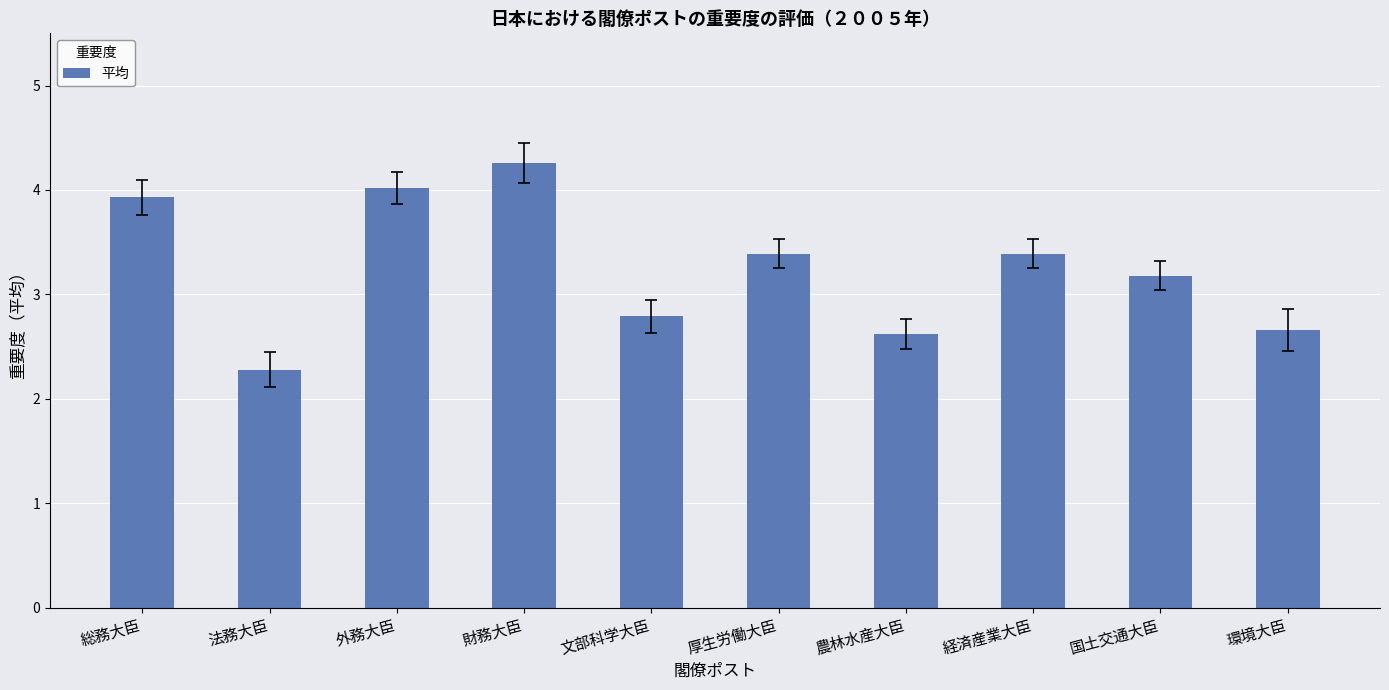

True or false: the data shows 2.3 at 法務大臣.

True